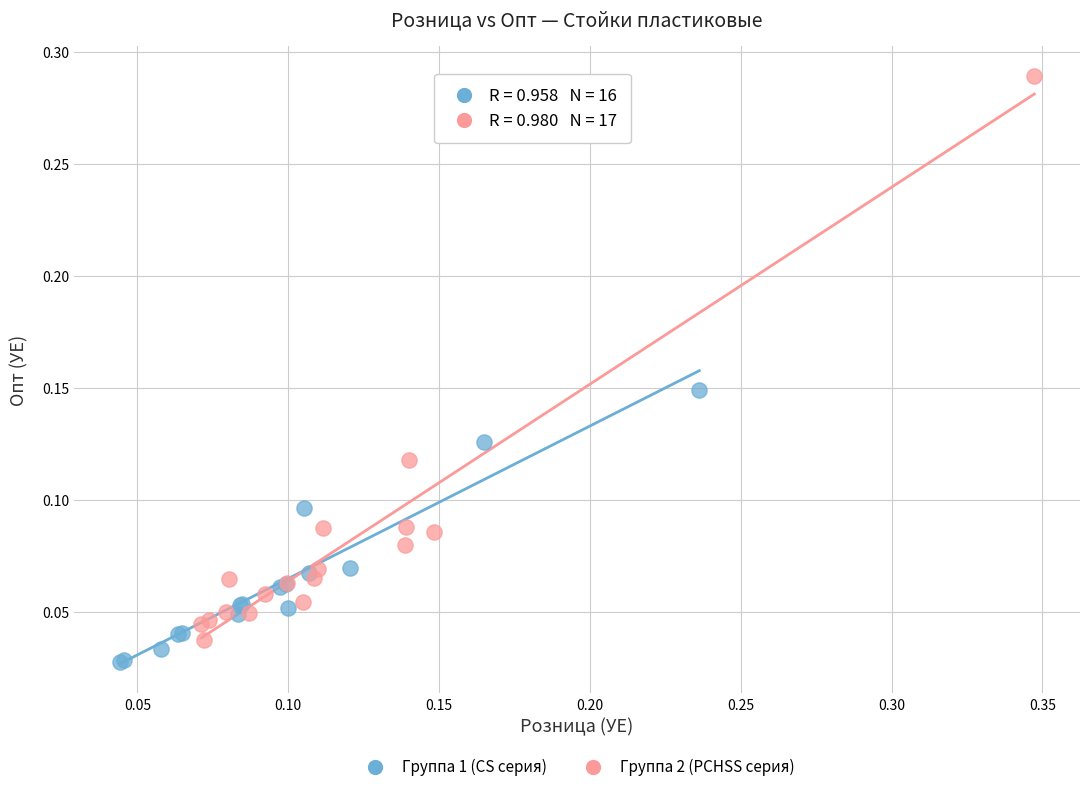

Which series contains the highest Y value?

Группа 2 (PCHSS серия)